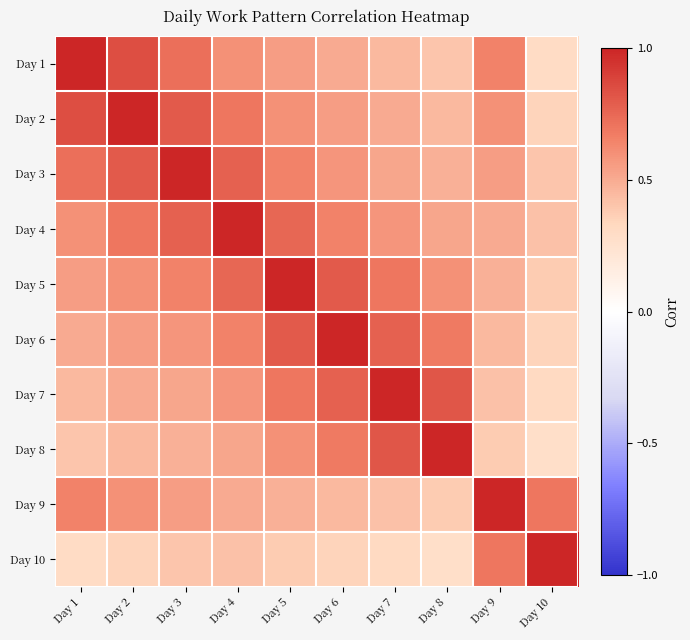

What is the total value across all series at Day 2?

6.4